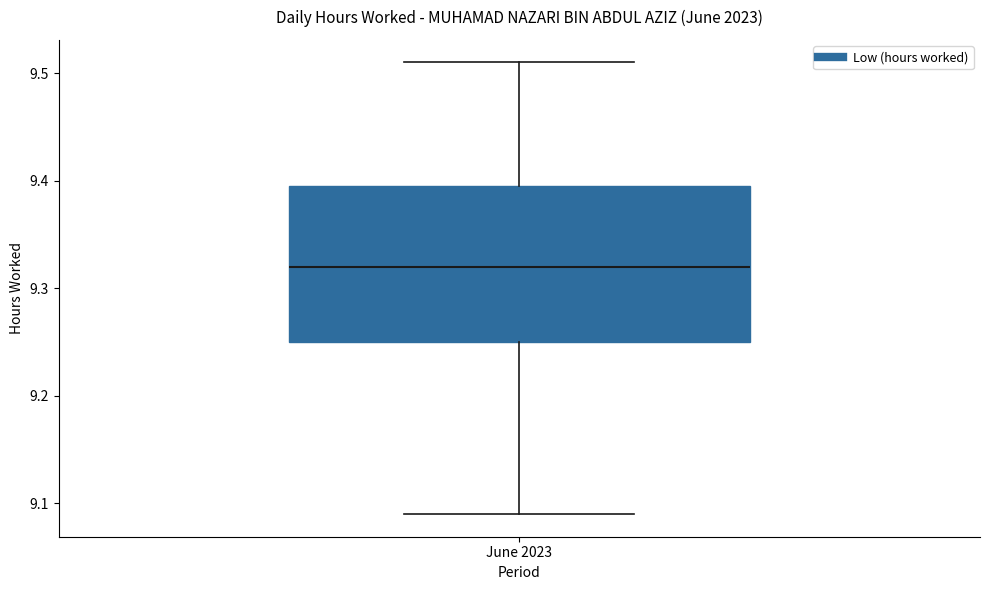

Read this box plot against the y-axis: the position of the median line, the range covered by the box, and the ends of both whiskers. The values are not printed on the chart, so give them approximately, as read against the axis.

median 9.32, box 9.25 to 9.40, whiskers 9.09 to 9.51